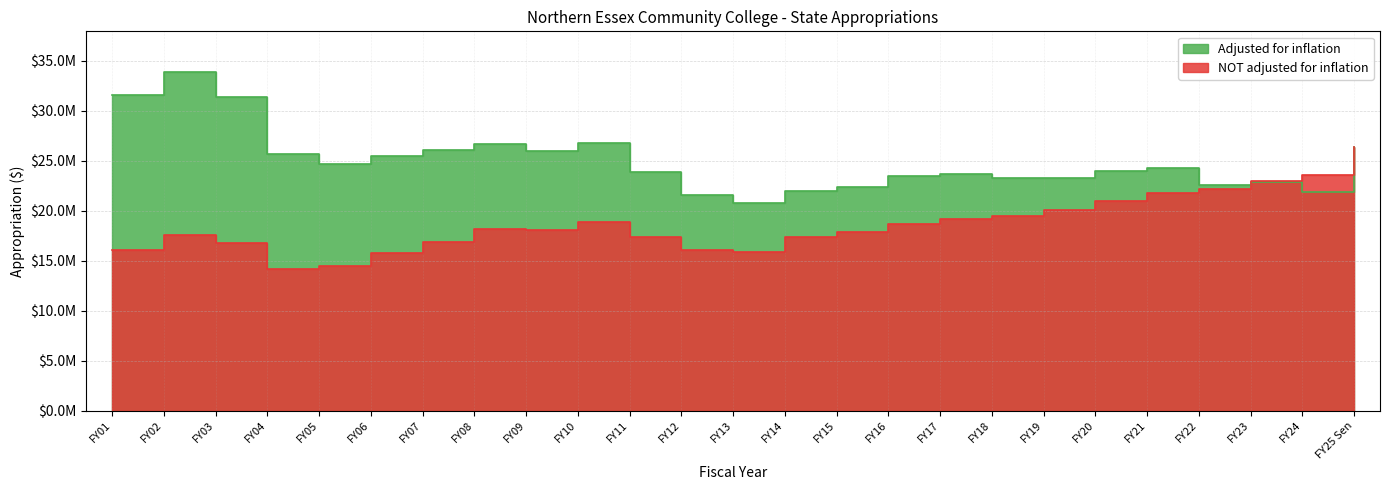

Where is the first local minimum for NOT adjusted for inflation?

FY04